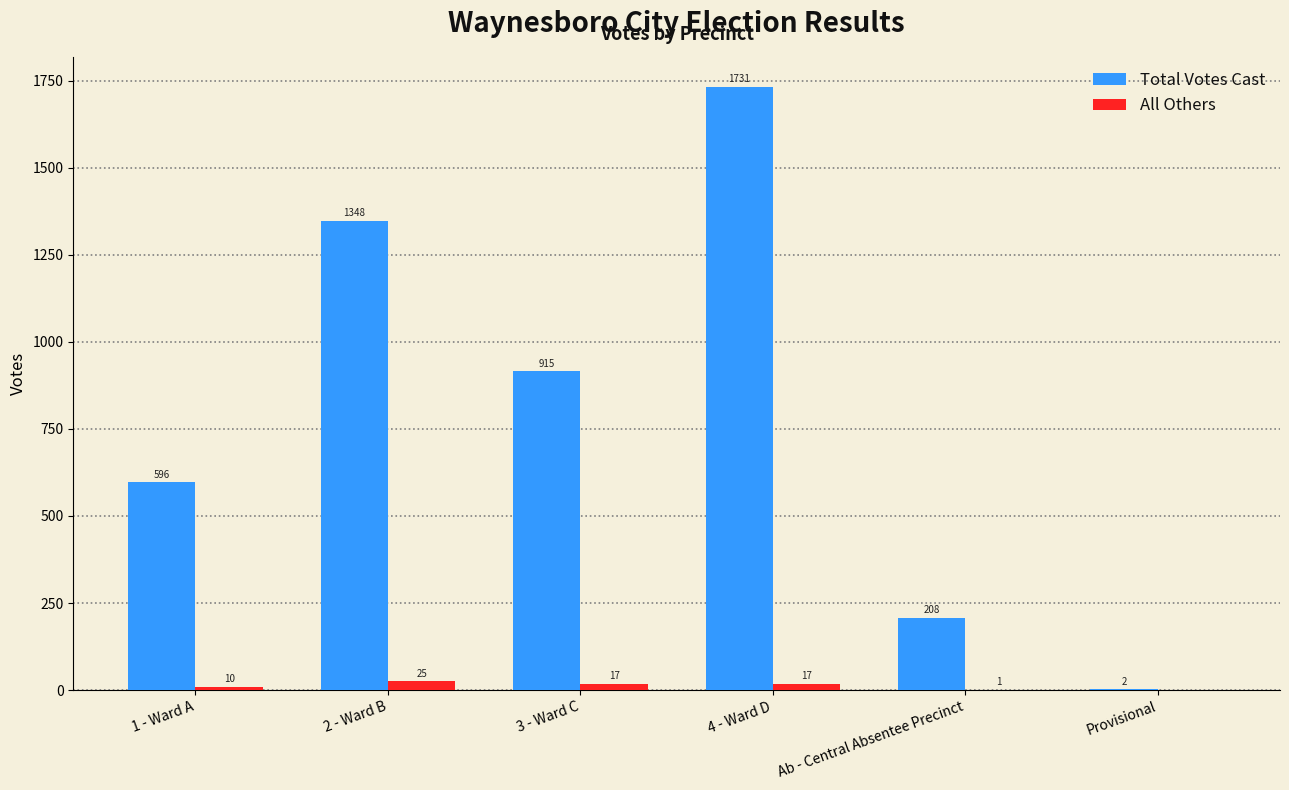

At which label does All Others reach its peak?

2 - Ward B